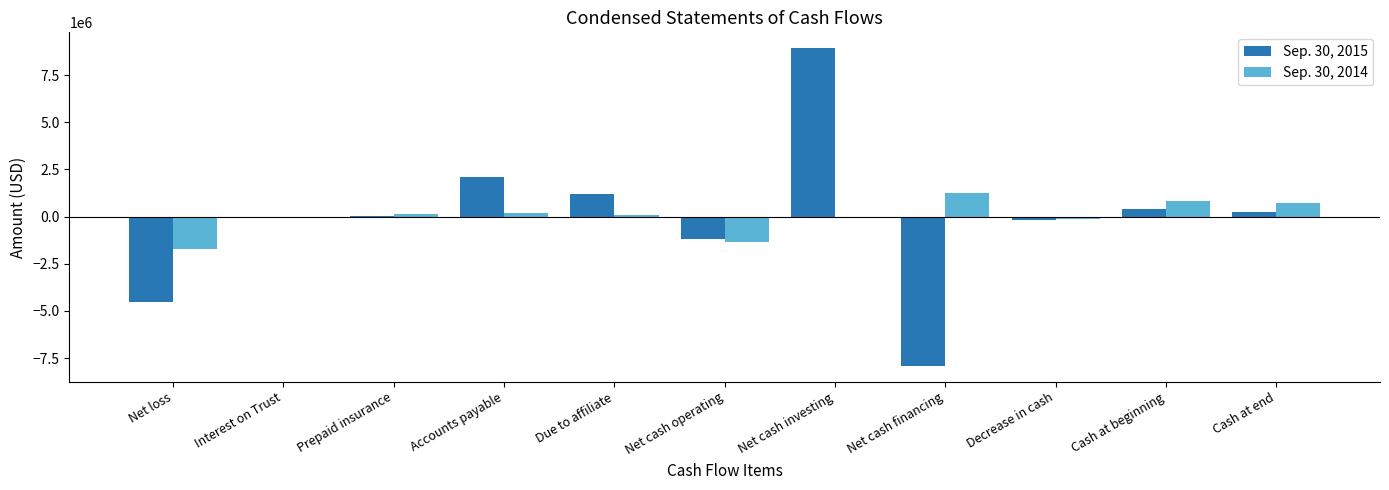

Is the value of Sep. 30, 2014 at Cash at beginning greater than the value of Sep. 30, 2015 at Cash at beginning?

Yes